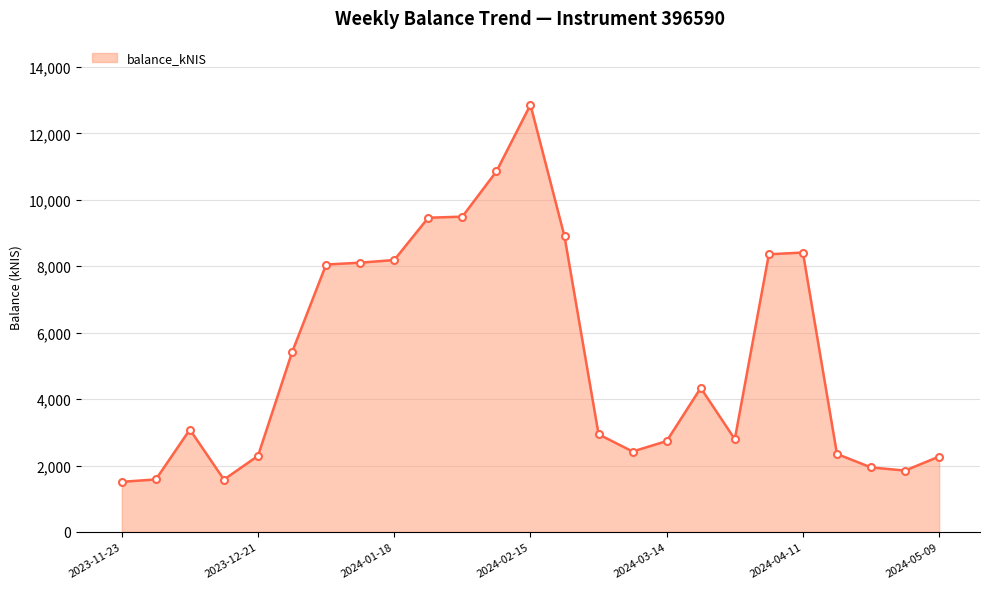

True or false: there are more than 1 points higher than both neighbors.

True